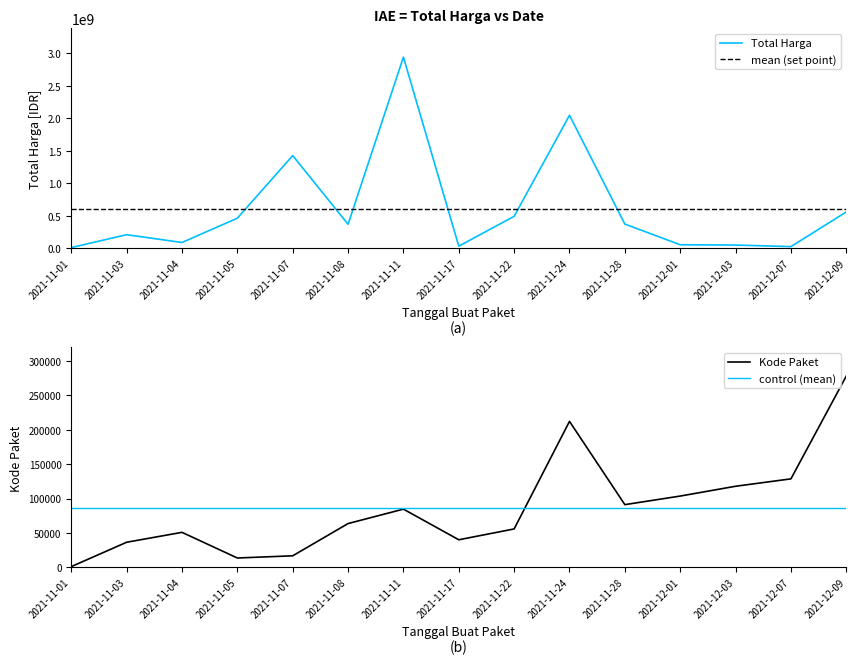

What is the label of the 7th point from the right?

2021-11-22